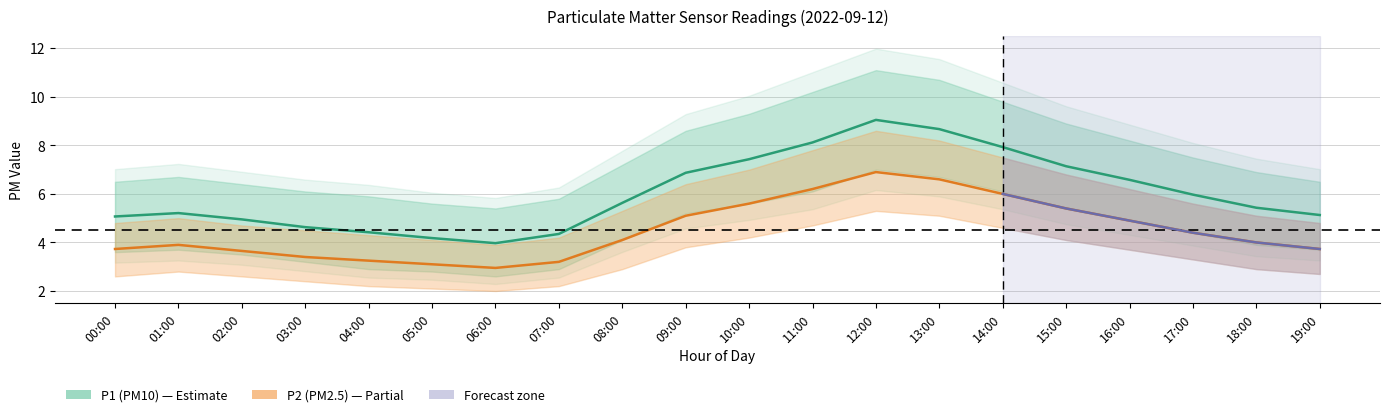

How many lines are shown in the chart?

2